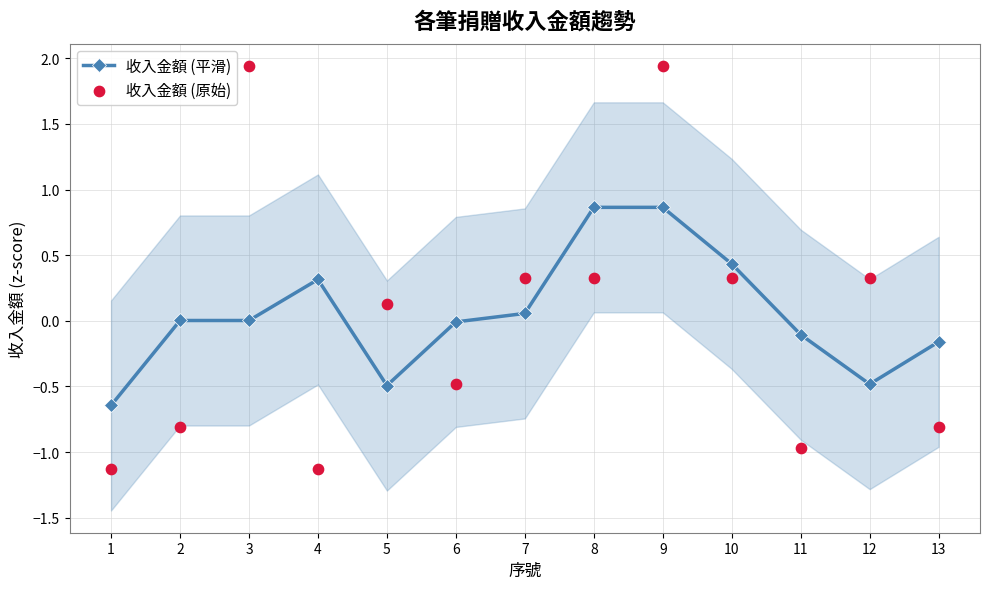

At how many categories does at least one series exceed 1?

2